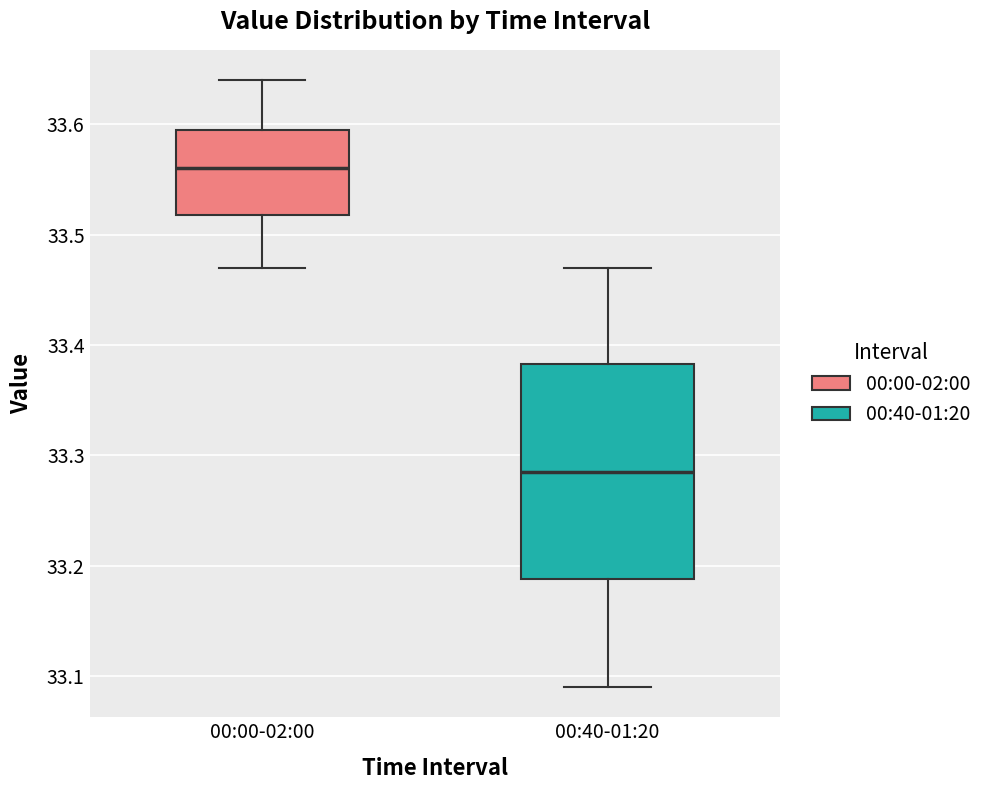

Where does the median line of the box for 00:00-02:00 sit on the y-axis? The values are not printed on the chart, so give them approximately, as read against the axis.

33.56